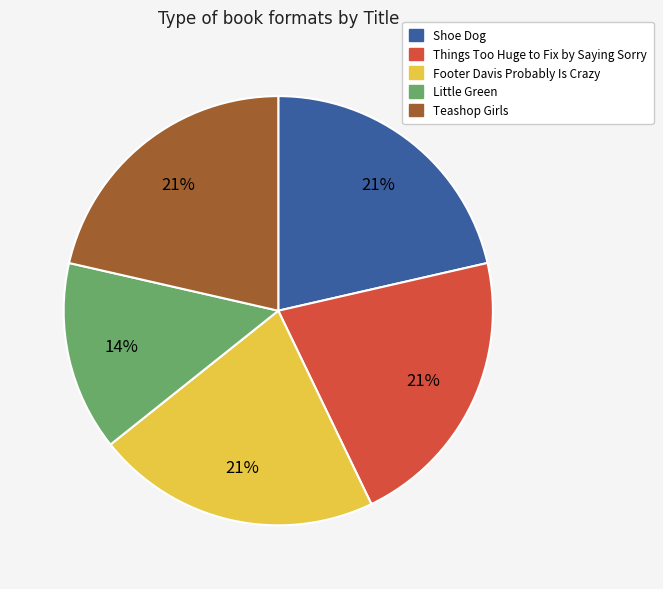

To the nearest percent, what portion does Teashop Girls represent?

21%